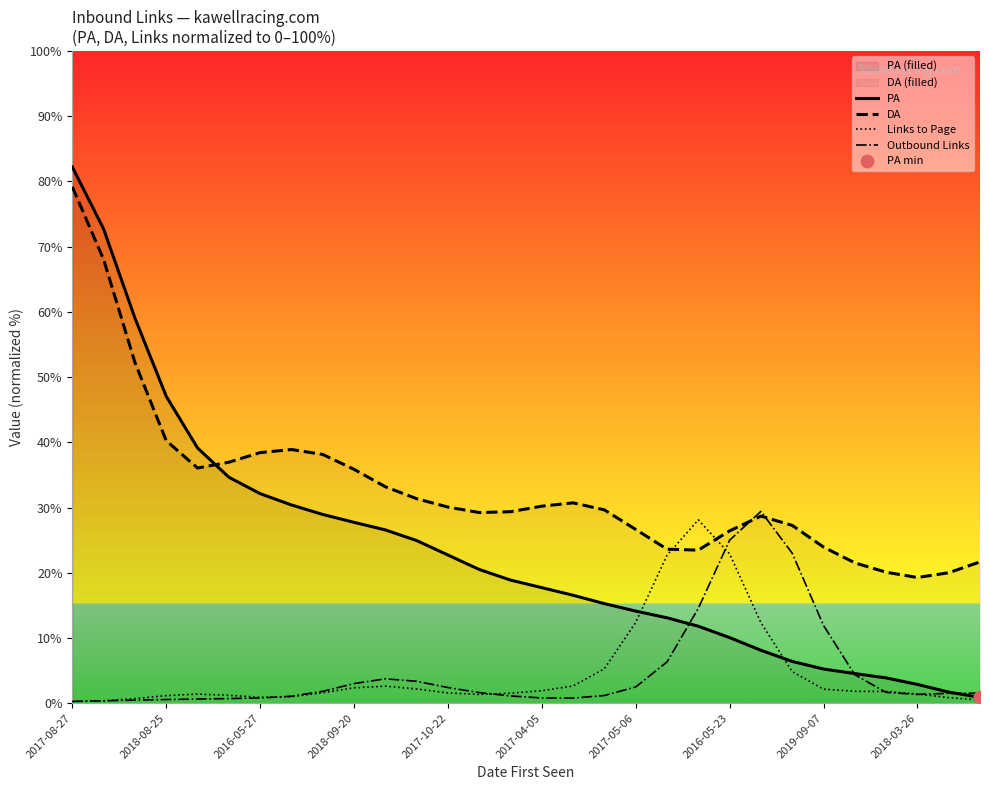

Which series has the largest Y range (max minus min)?

PA